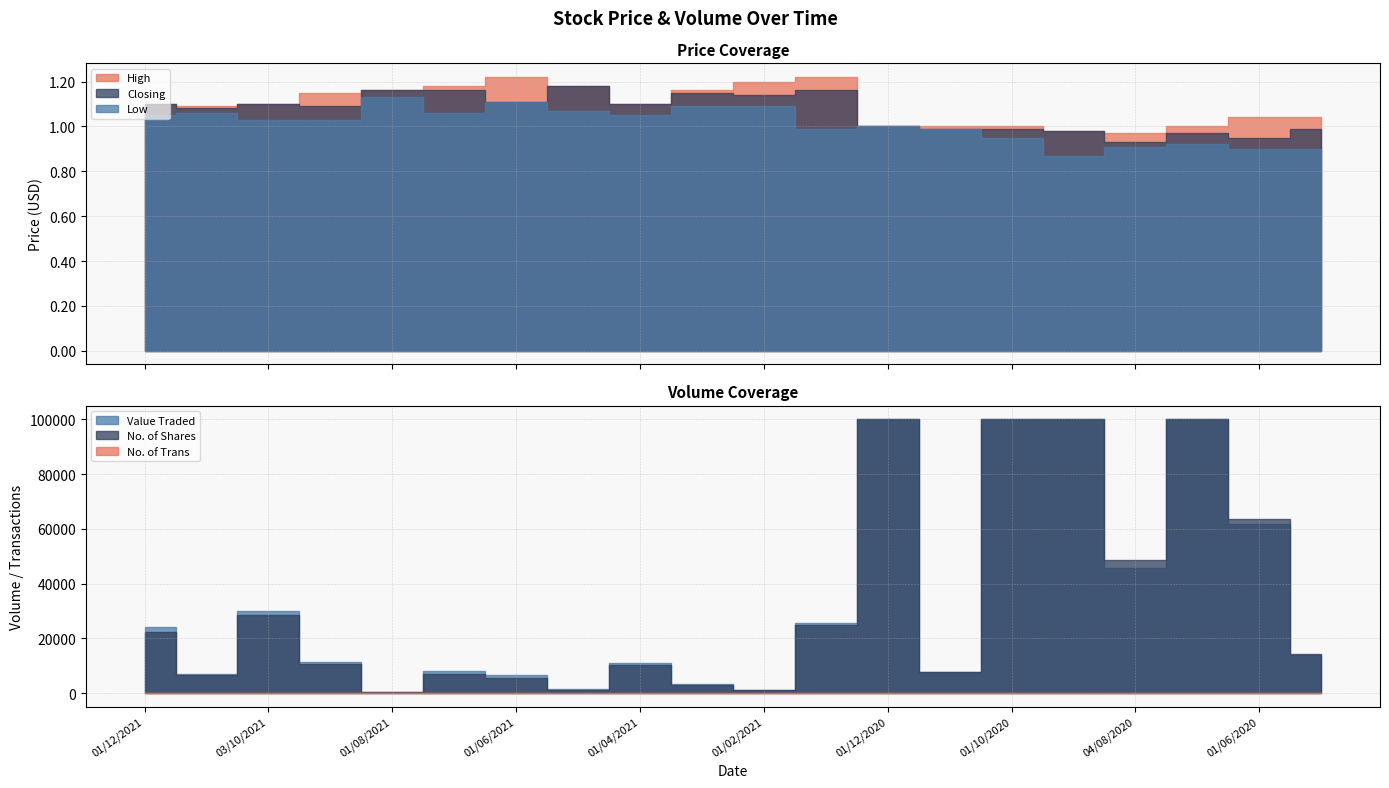

Where is the first local maximum for High?

01/06/2021